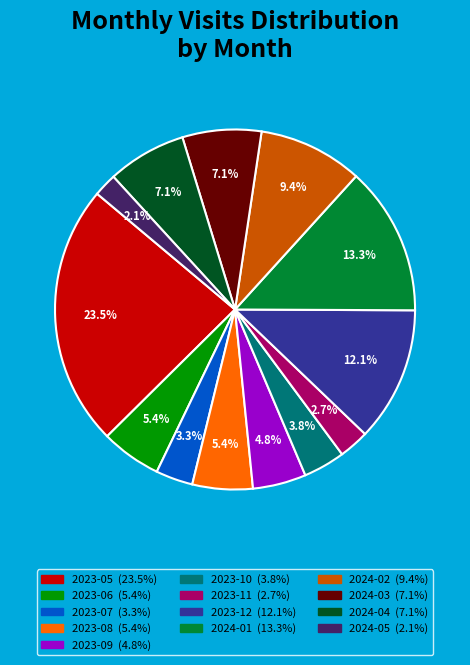

What percentage is NOT represented by 2024-04?

92.9%